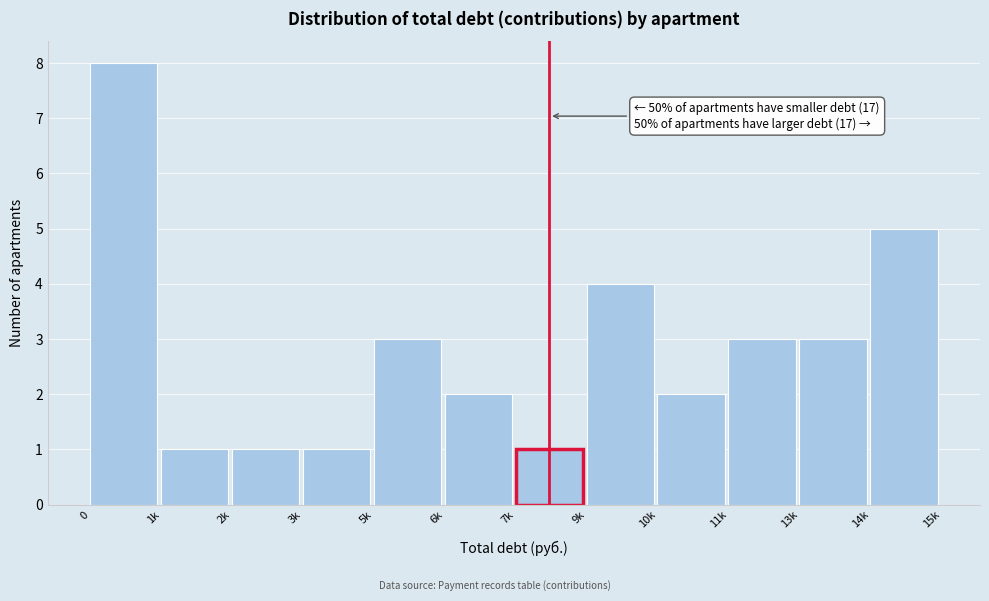

Reading left to right, extract all data points from this chart.

8	1	1	1	3	2	1	4	2	3	3	5